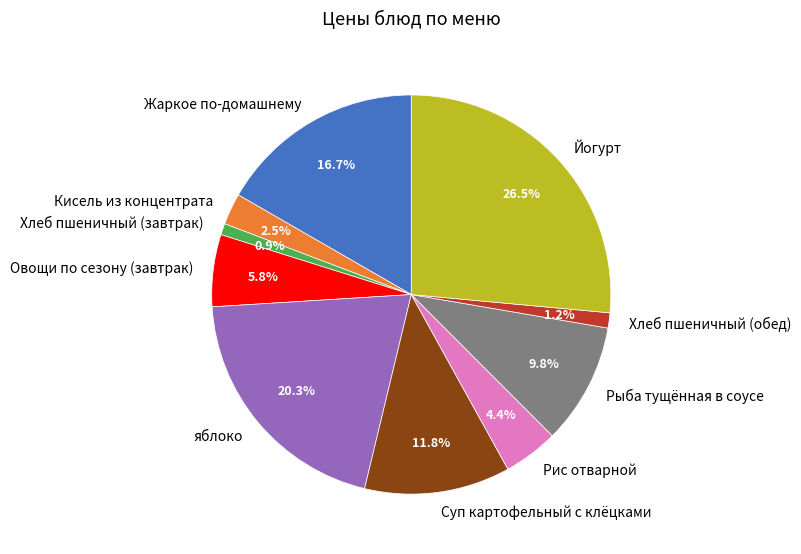

Which slice is the largest?

Йогурт